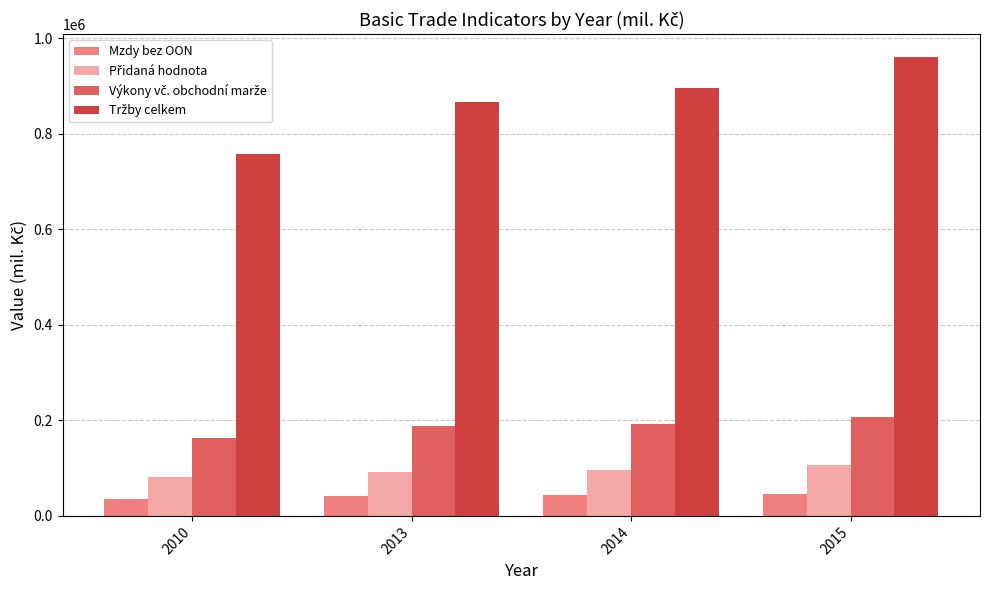

Count the number of categories in the chart.

4